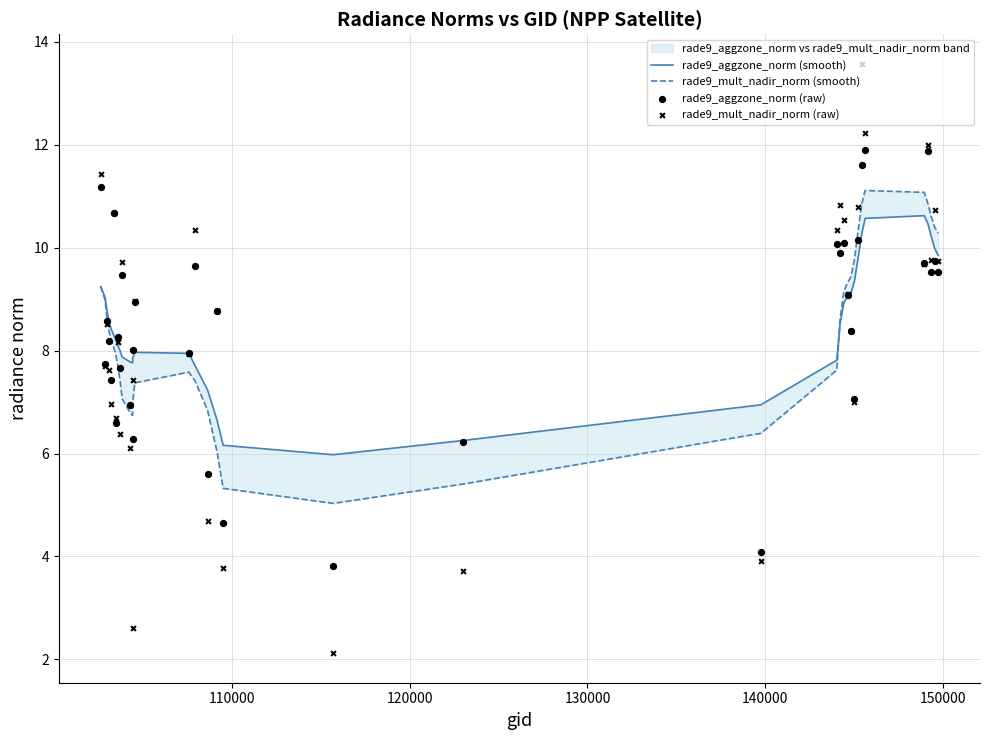

Which series has the largest total across all categories?

rade9_aggzone_norm (smooth)